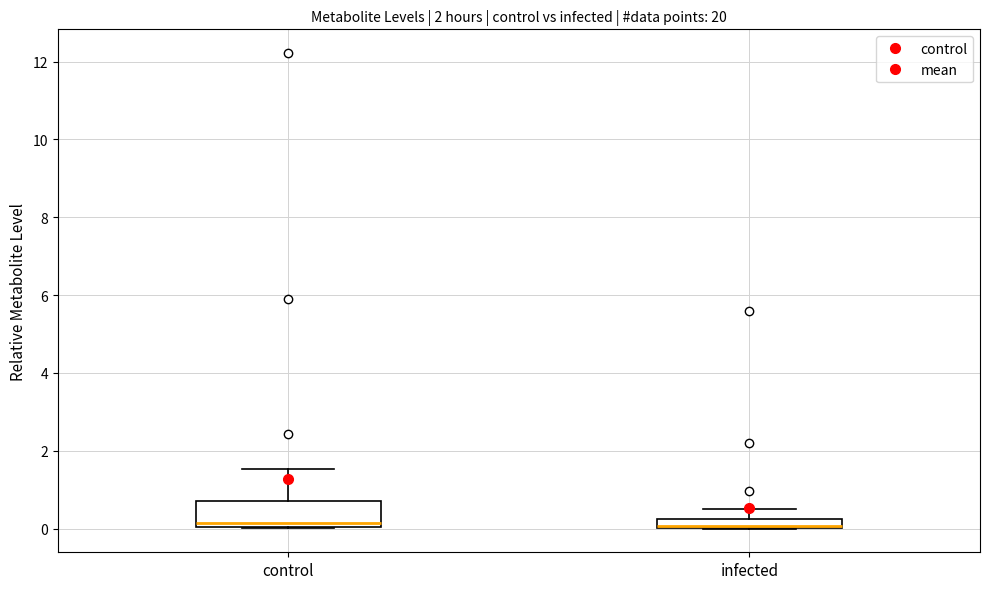

Where is the upper edge of the box for infected on the y-axis? The values are not printed on the chart, so give them approximately, as read against the axis.

0.2